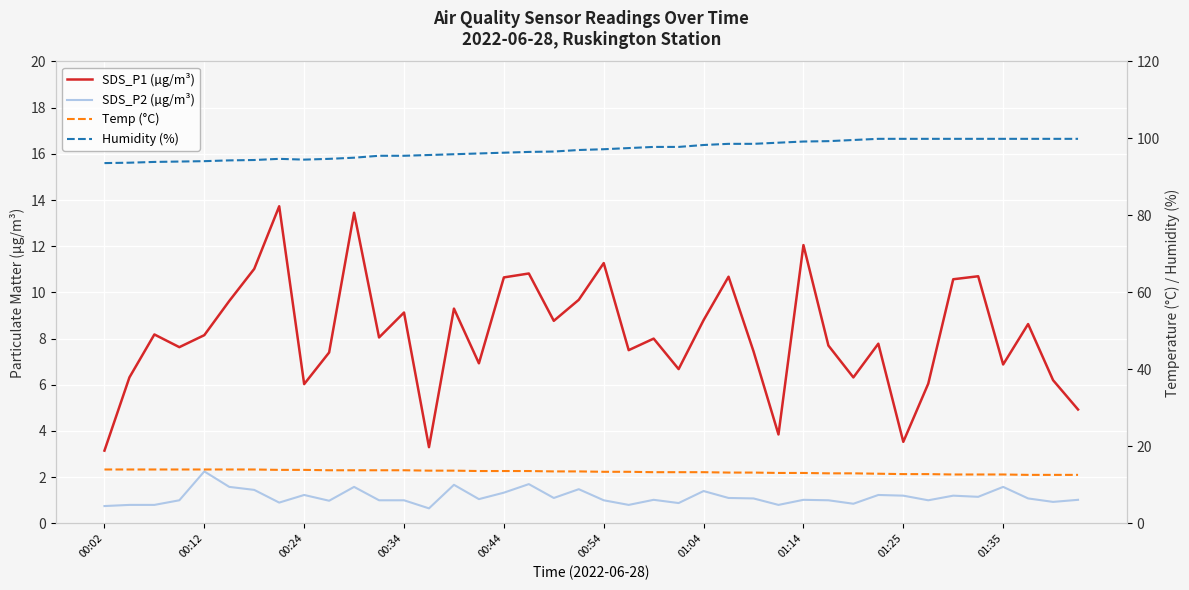

True or false: Humidity (%) has a value of 97.2 at 00:54.

True